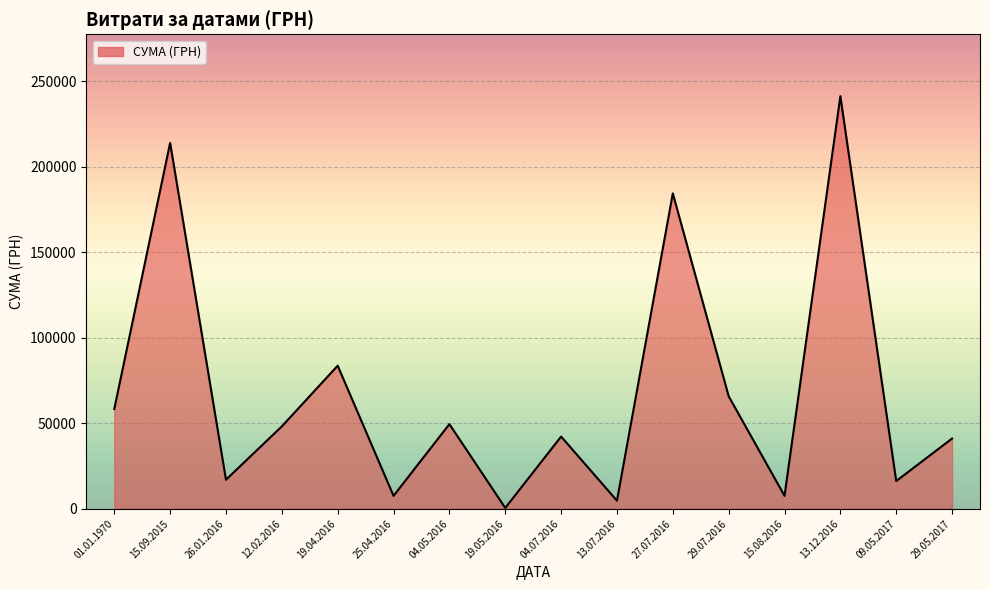

What is the greatest value displayed?

241258.0